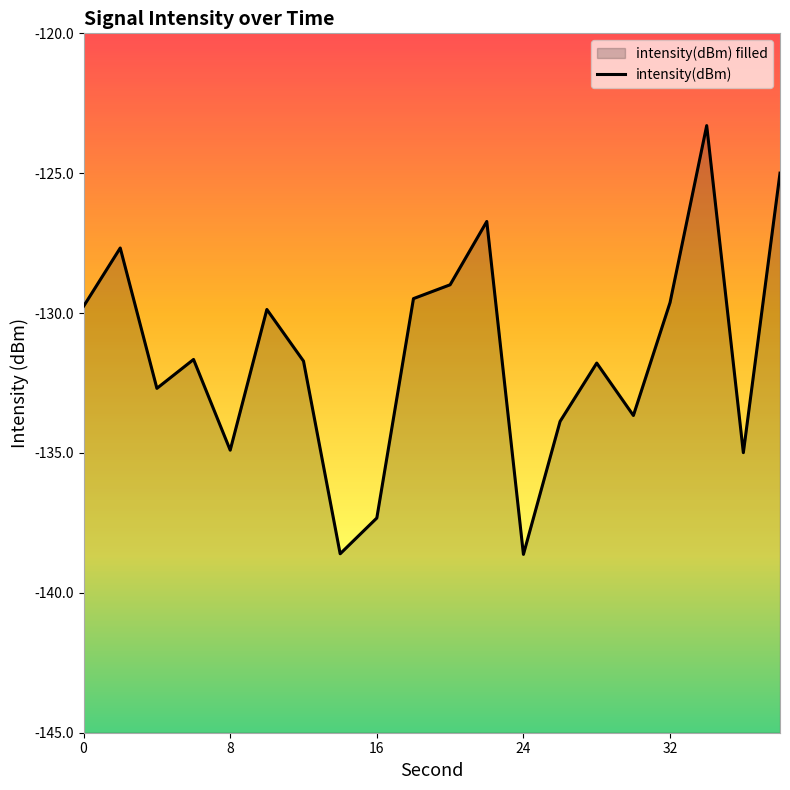

How many series are shown in this chart?

1